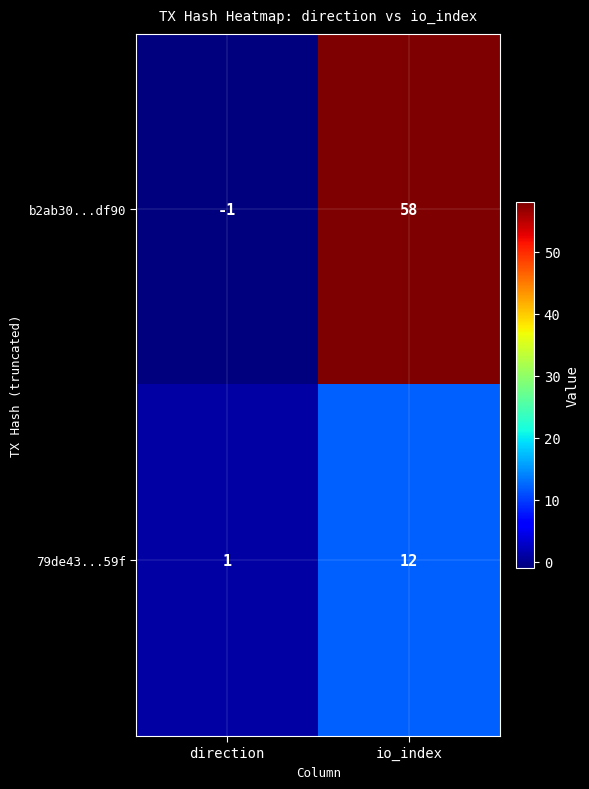

What is the difference between the maximum and minimum values in the 79de43...59f series?

11